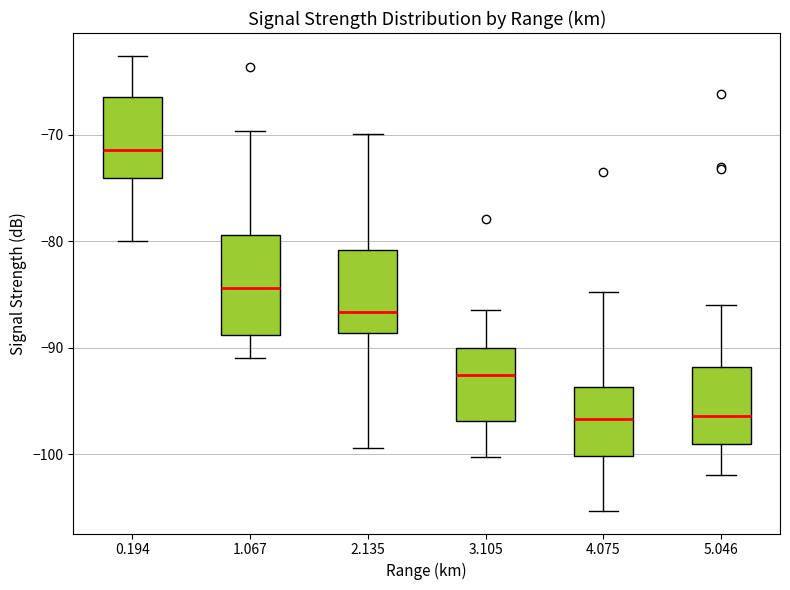

Where is the upper edge of the box at x = 5.046 on the y-axis? The values are not printed on the chart, so give them approximately, as read against the axis.

-92